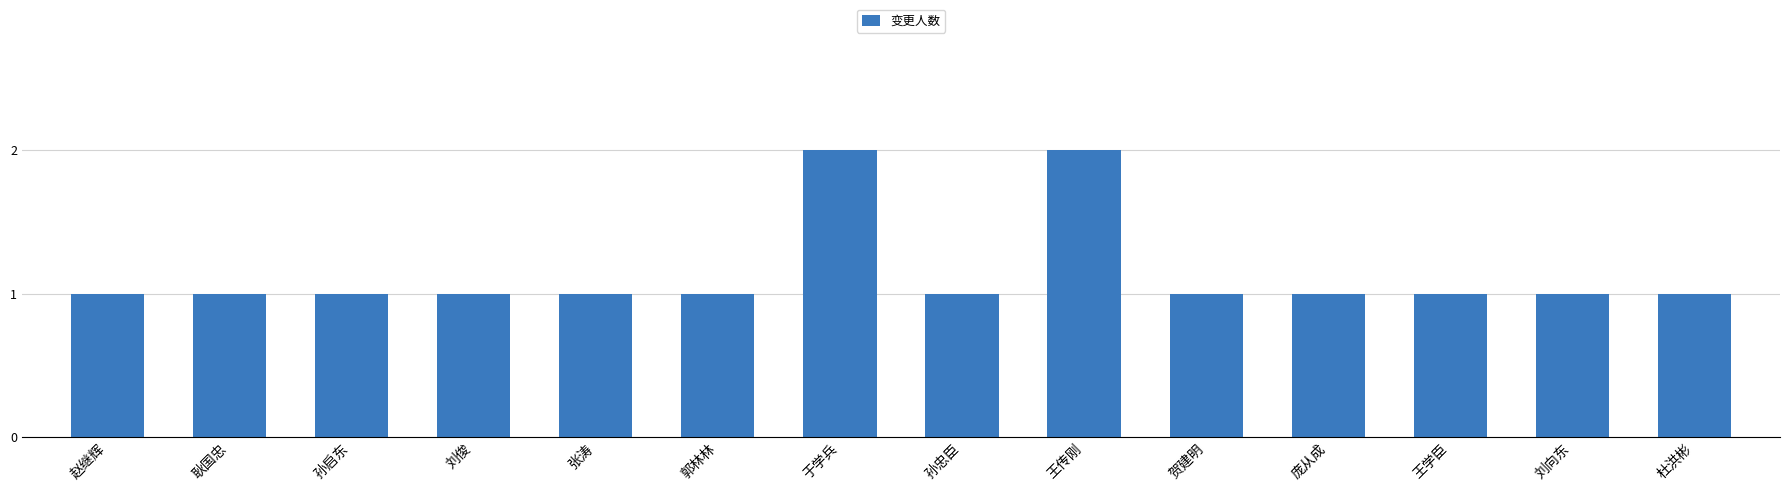

What is the ratio of the value at 孙忠臣 to the value at 王学臣?

1.0